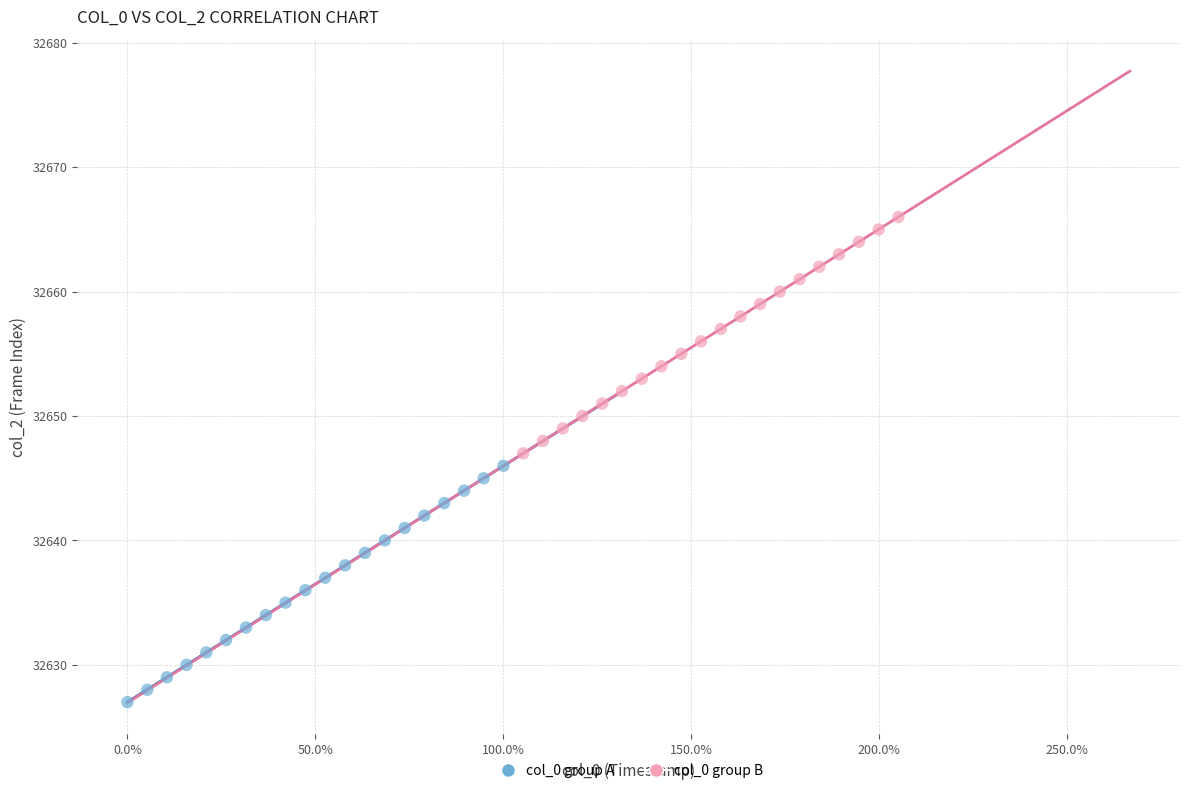

Which series contains the lowest Y value?

col_0 group A